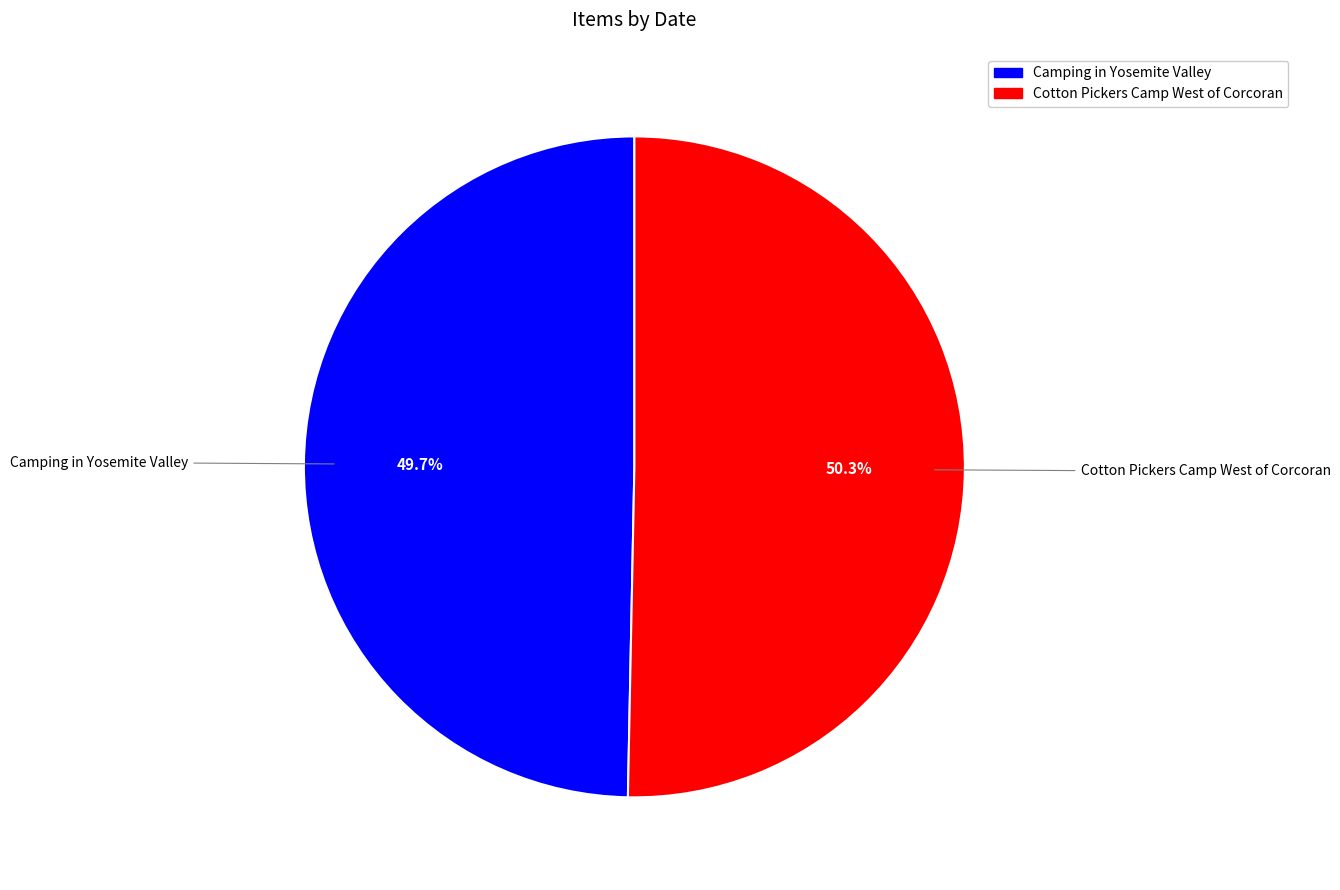

Count the number of slices in the pie.

2